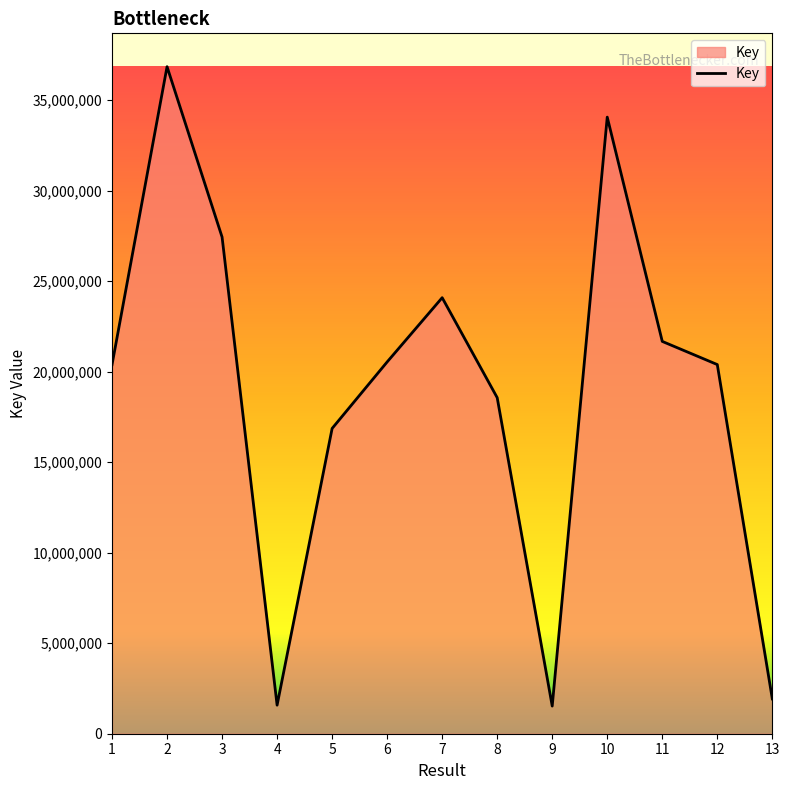

True or false: the data shows 1526601 at 9.

True